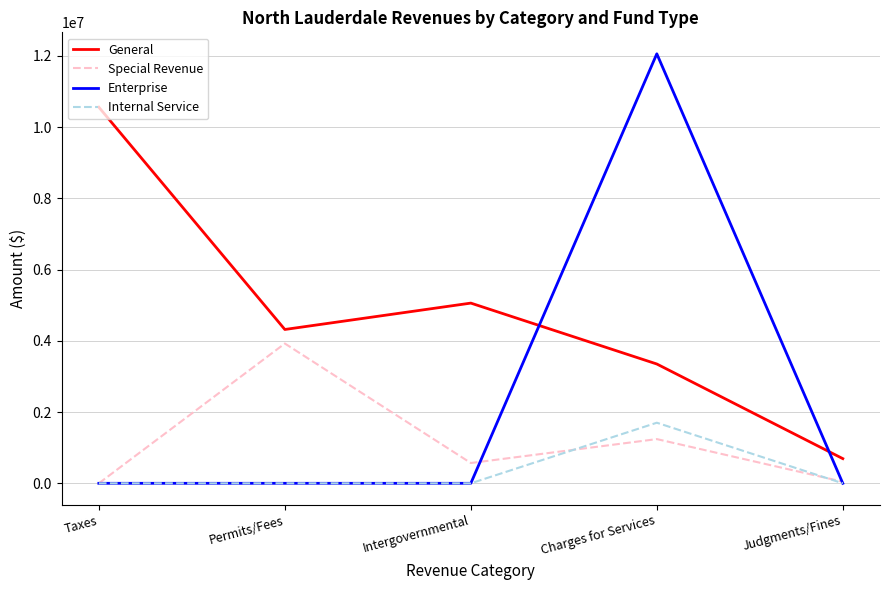

The Internal Service series shows 0 at Intergovernmental. True or false?

True